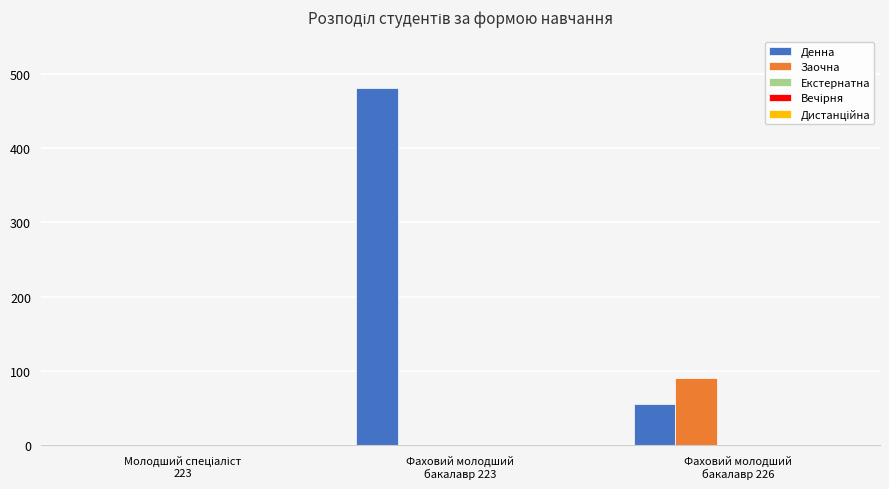

What is the maximum value for Заочна?

91